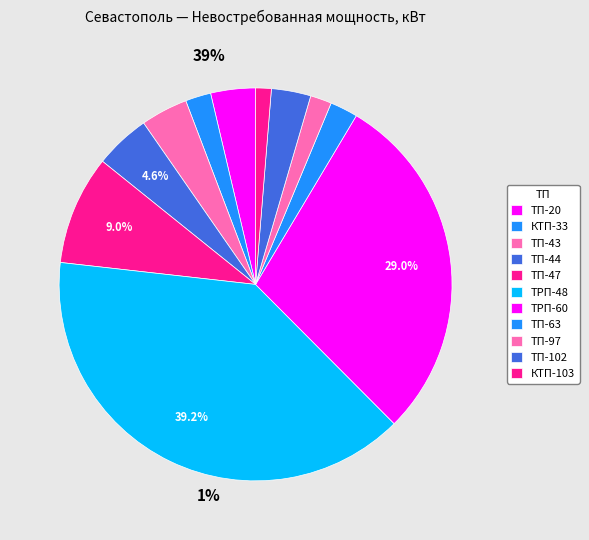

To the nearest percent, what portion does ТП-20 represent?

4%